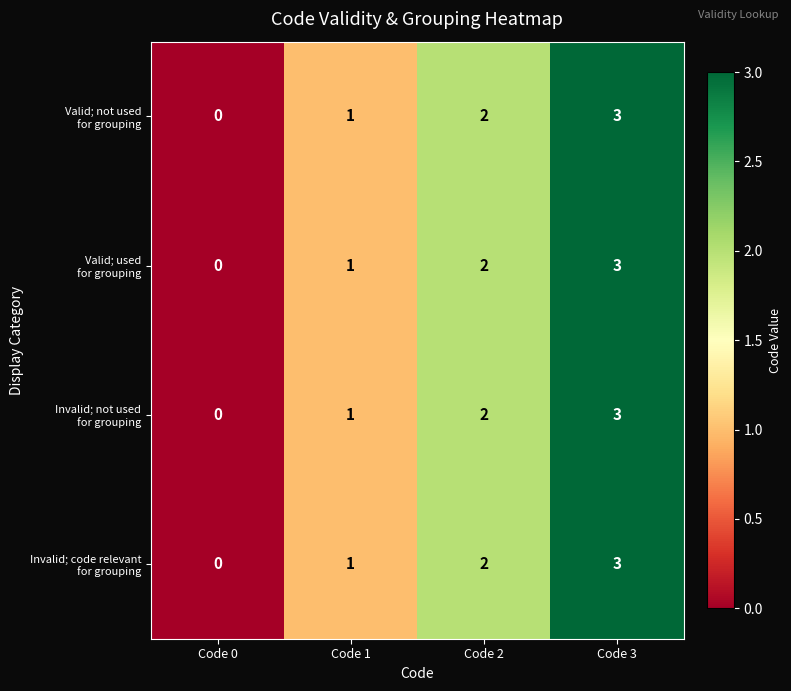

At which category does the chart reach its peak across all series?

Code 3